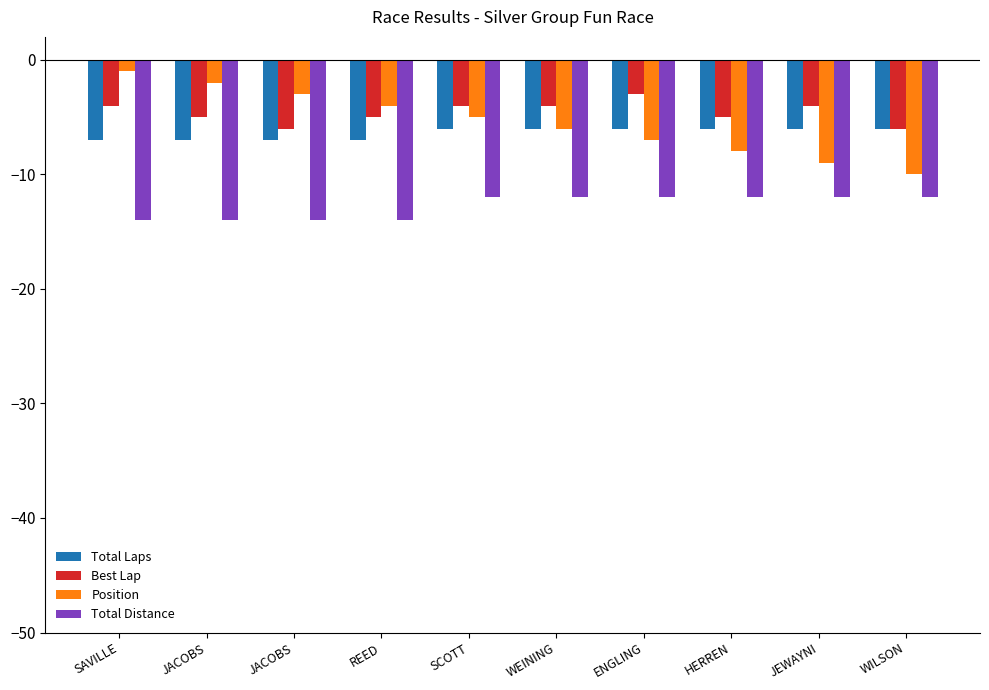

True or false: Best Lap has a value of -9 at WILSON.

False